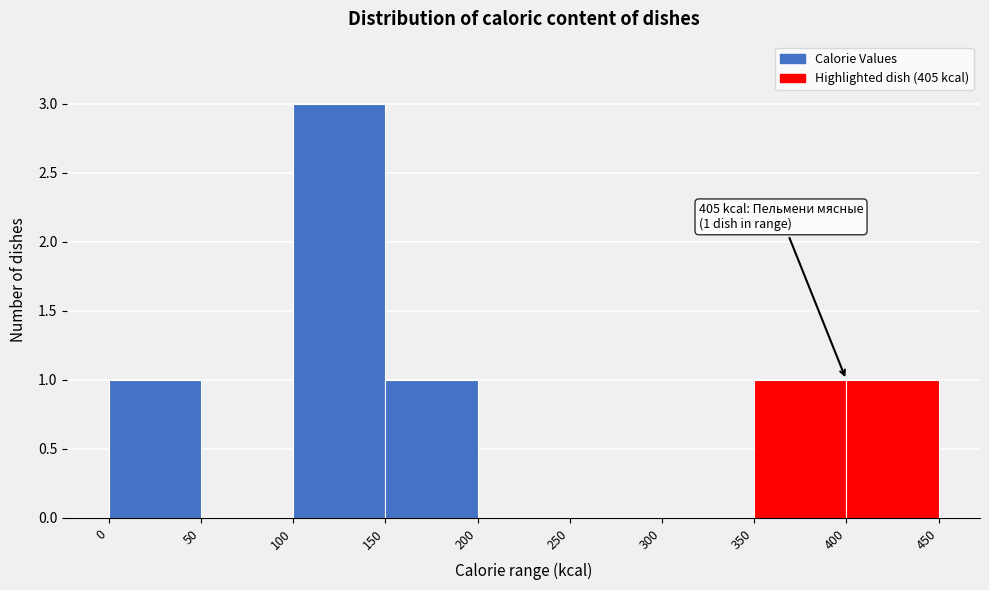

Over which range of the x-axis is the bar tallest?

100 to 150